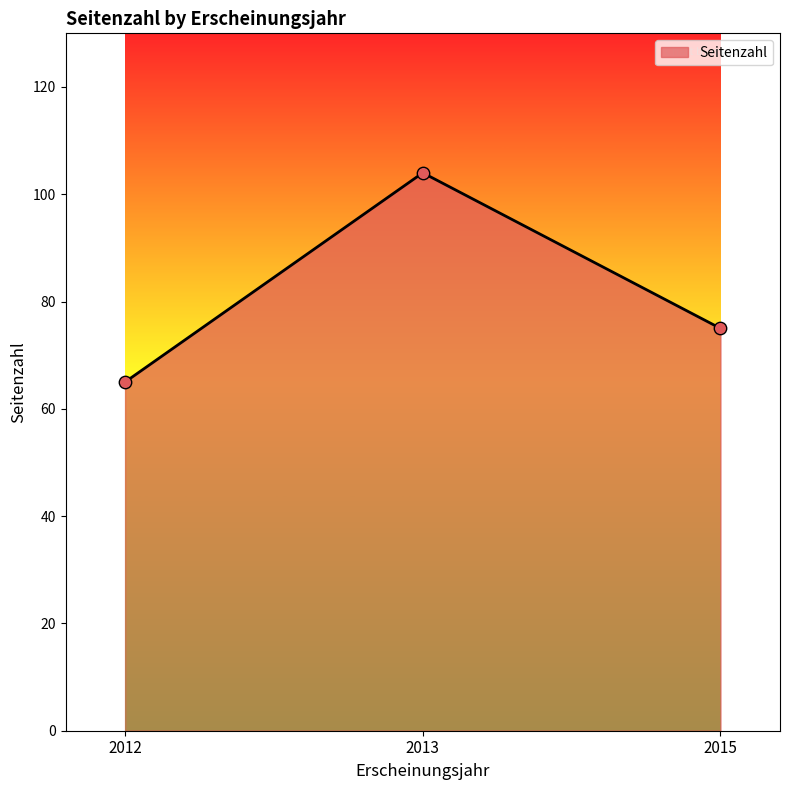

Between 2015 and 2012, which is larger?

2015